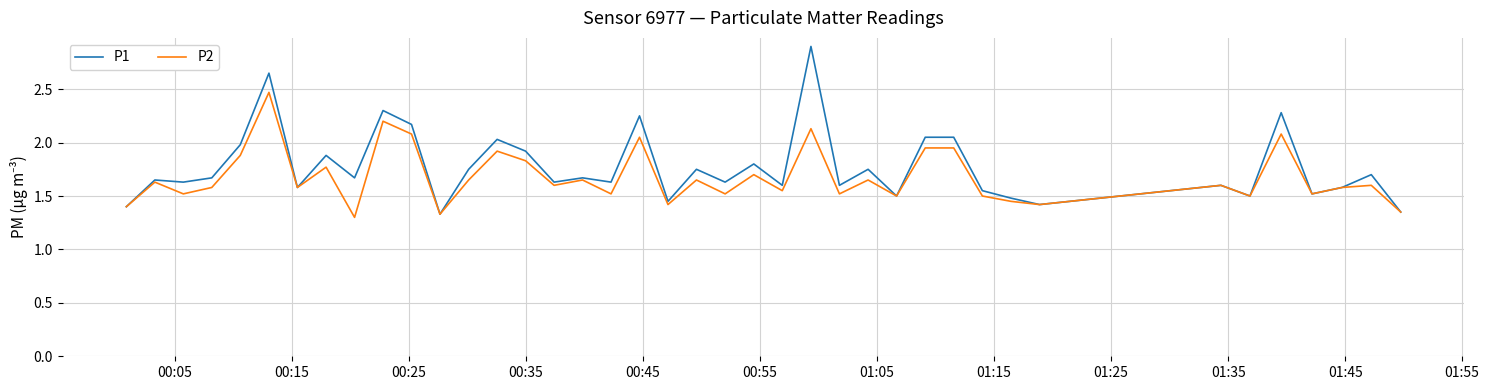

Which series has the largest range (max minus min)?

P1